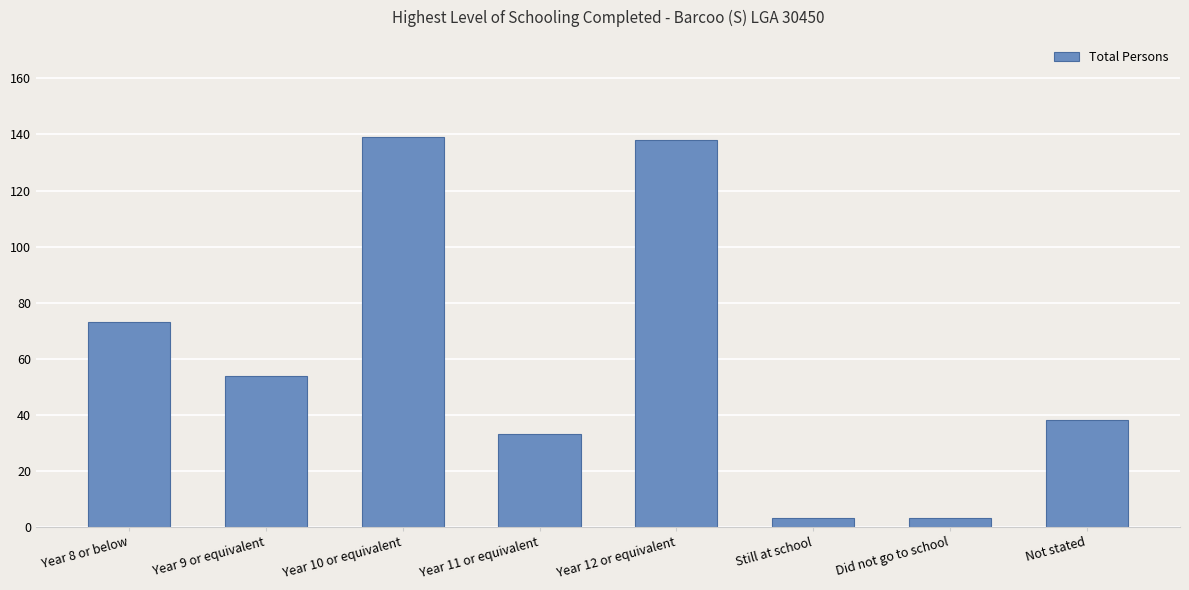

Reading left to right, what are all the values shown in this chart?

73	54	139	33	138	3	3	38